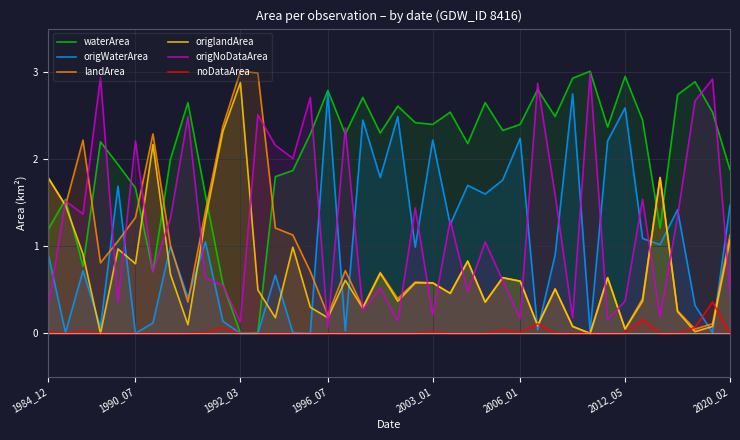

True or false: origWaterArea and origNoDataArea intersect in this chart.

True